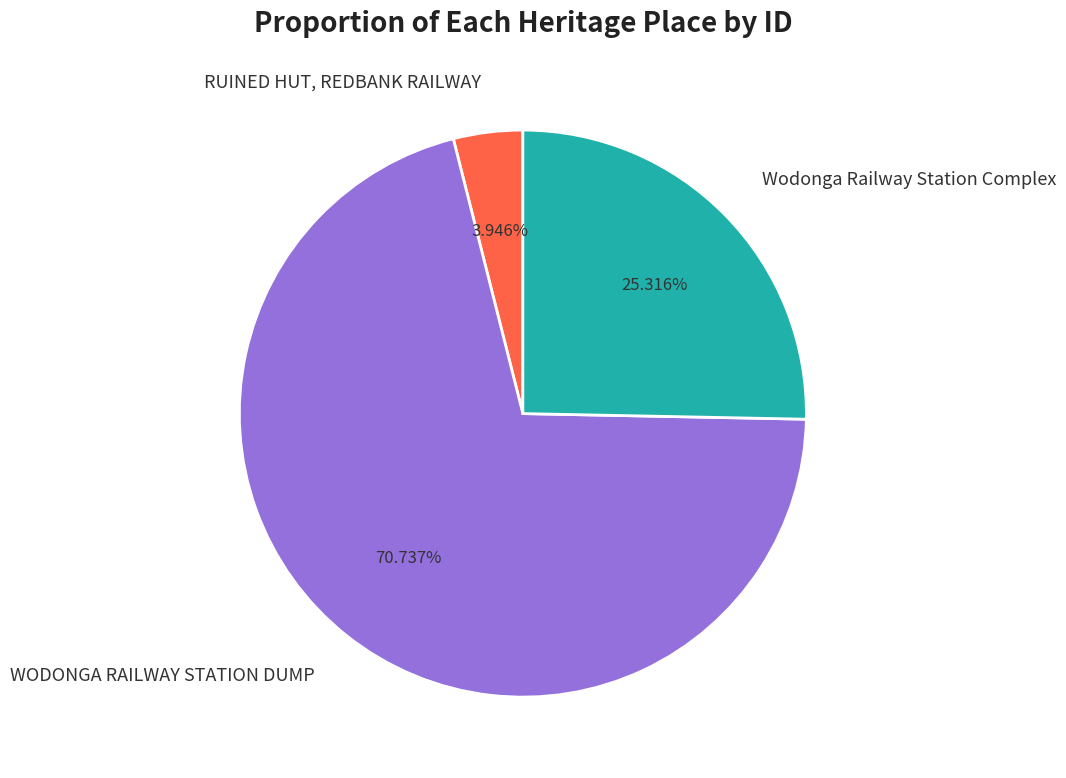

To the nearest percent, what is the average slice percentage?

33%